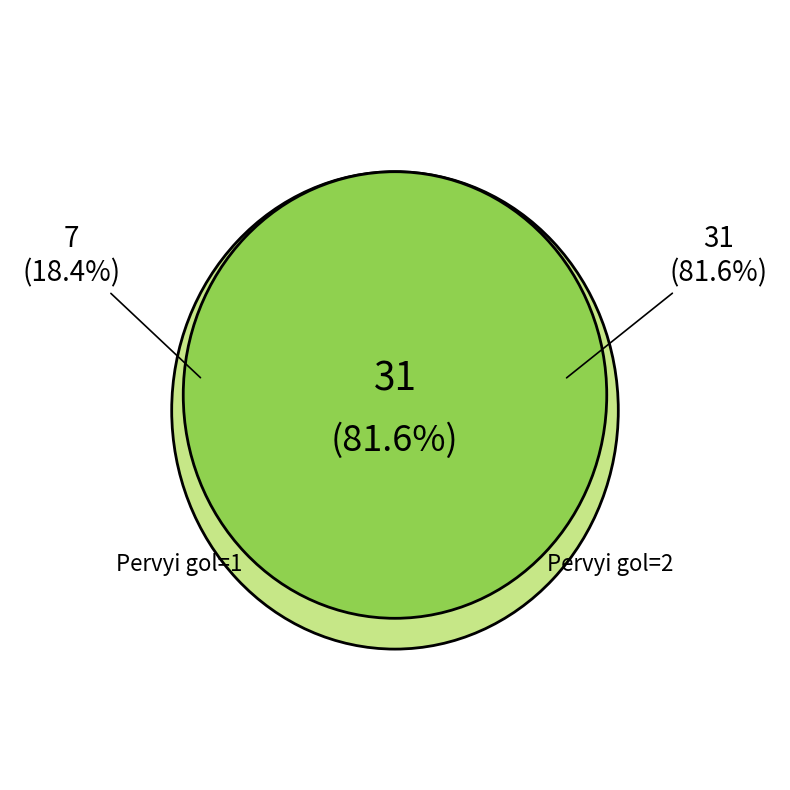

Which category has the biggest portion of the pie?

1